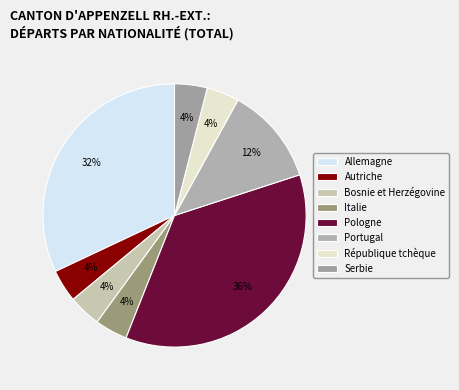

To the nearest percent, what portion does Autriche represent?

4%